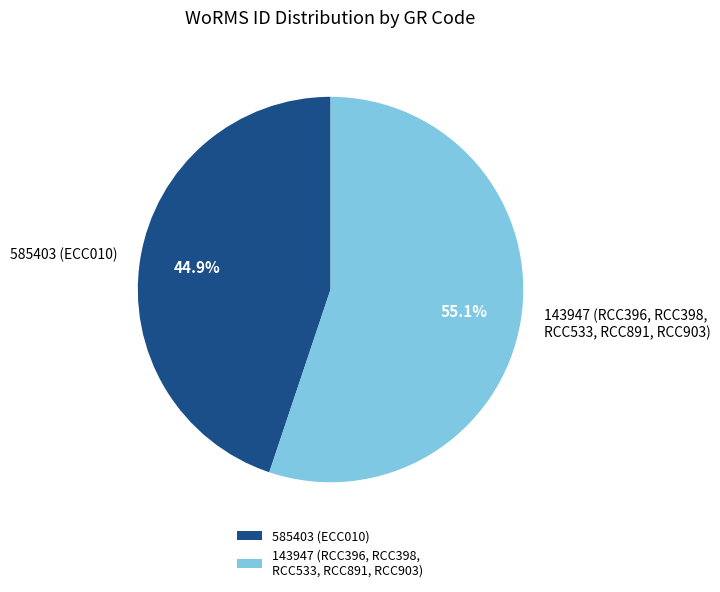

Which has a higher value, 143947 (RCC396, RCC398, RCC533, RCC891, RCC903) or 585403 (ECC010)?

143947 (RCC396, RCC398, RCC533, RCC891, RCC903)